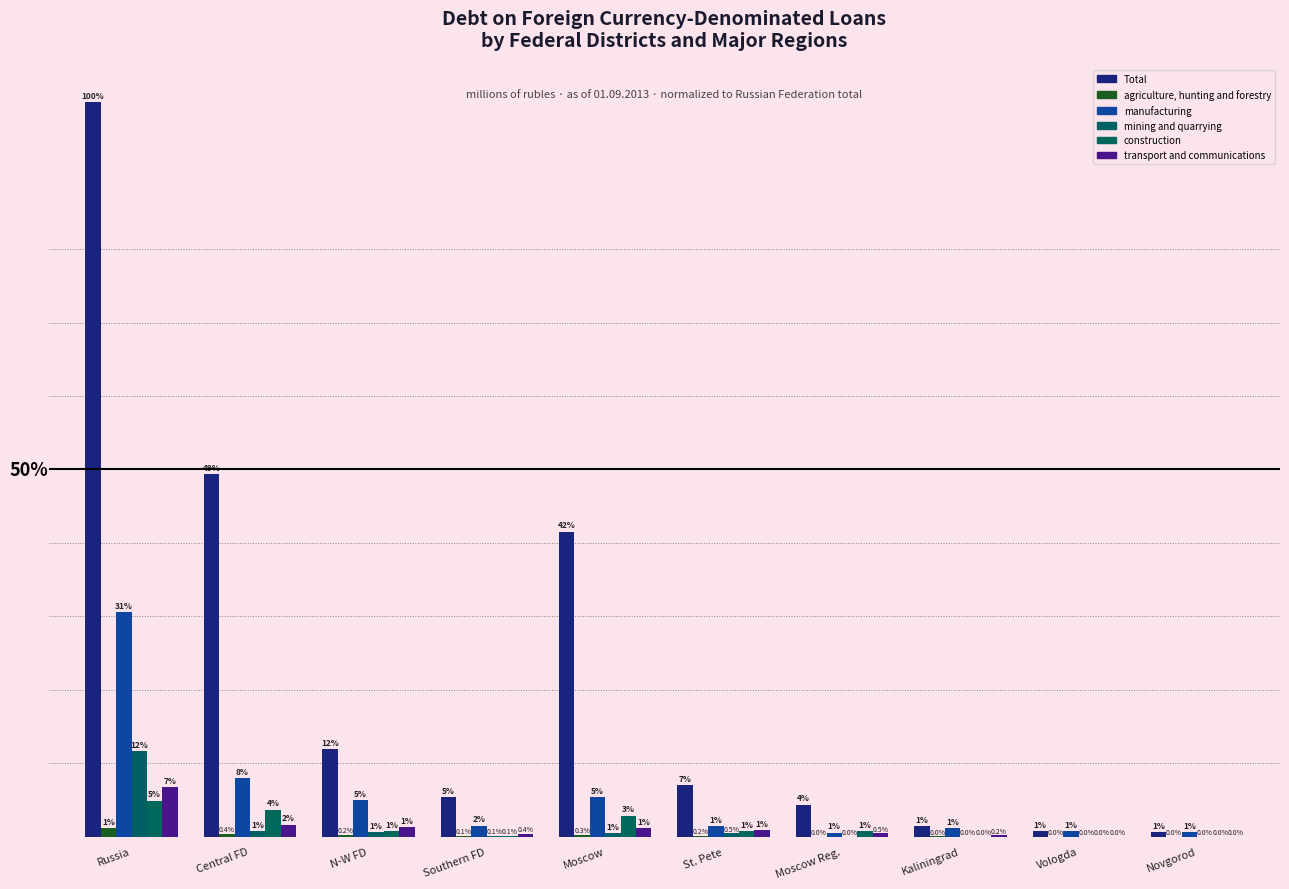

Where is construction nearest to the value 2?

Moscow